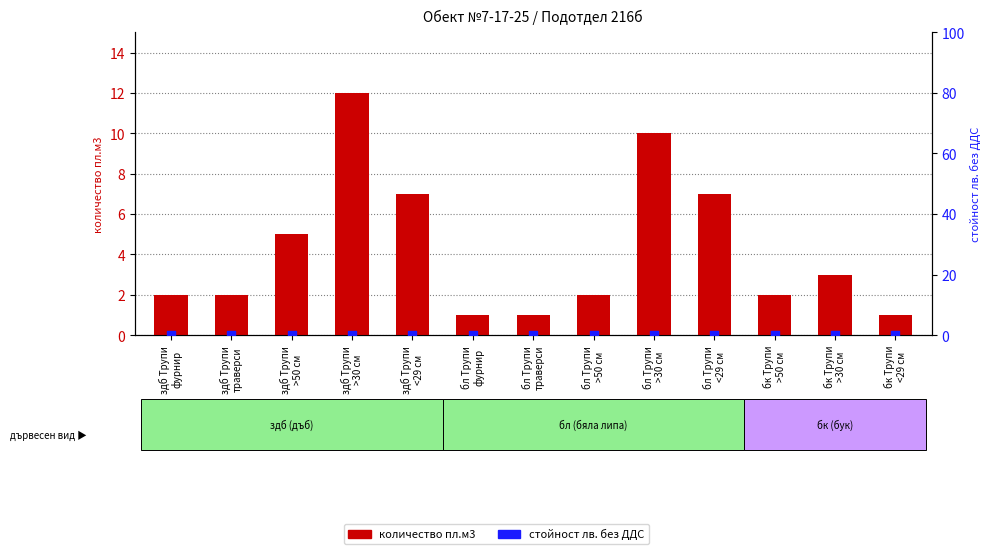

What is the total value across all series at бл Трупи
>30 см?

10